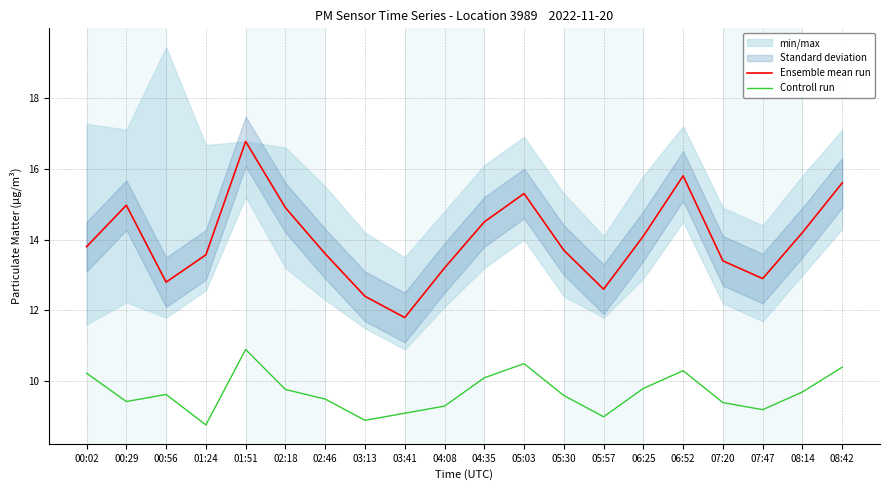

The value of Controll run at 02:18 is 9.8. True or false?

True